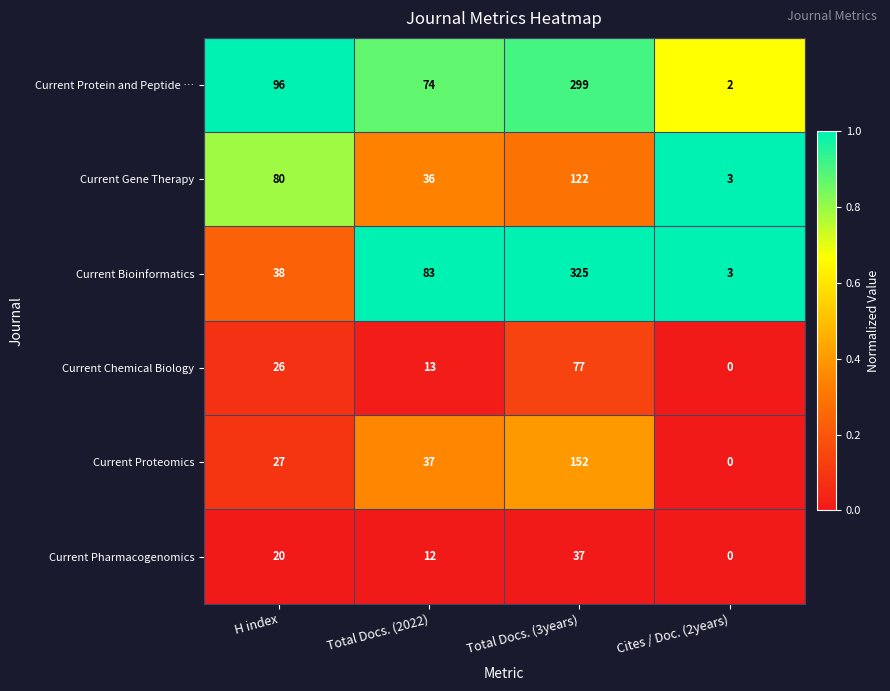

What is the total value across all series at H index?

287